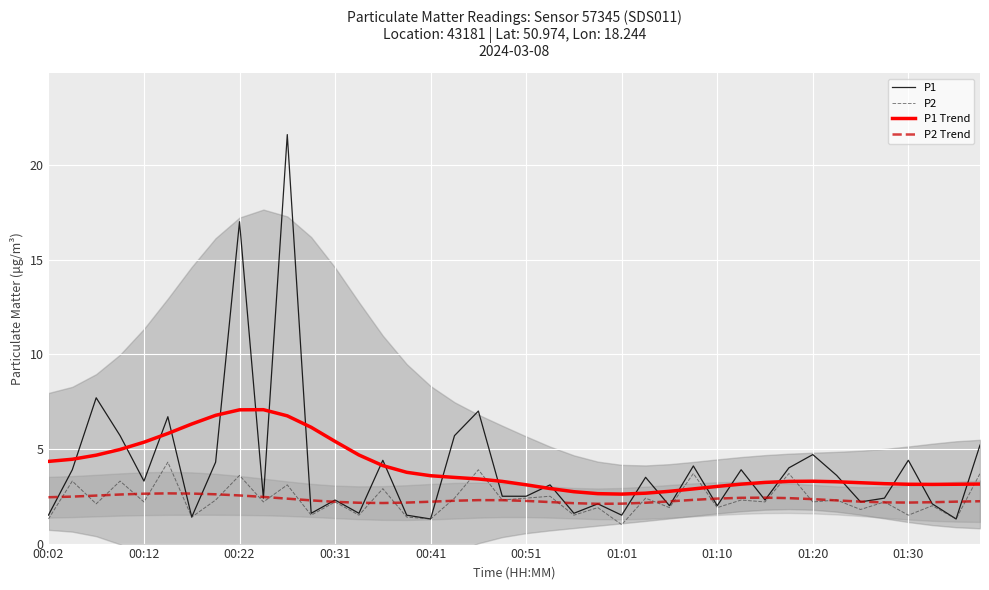

Is the value of P2 at 13 greater than the value of P1 Trend at 21?

No